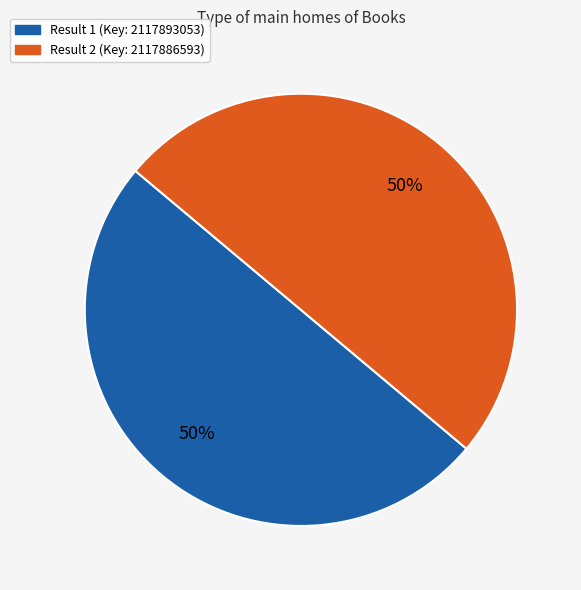

How many slices are in this pie chart?

2